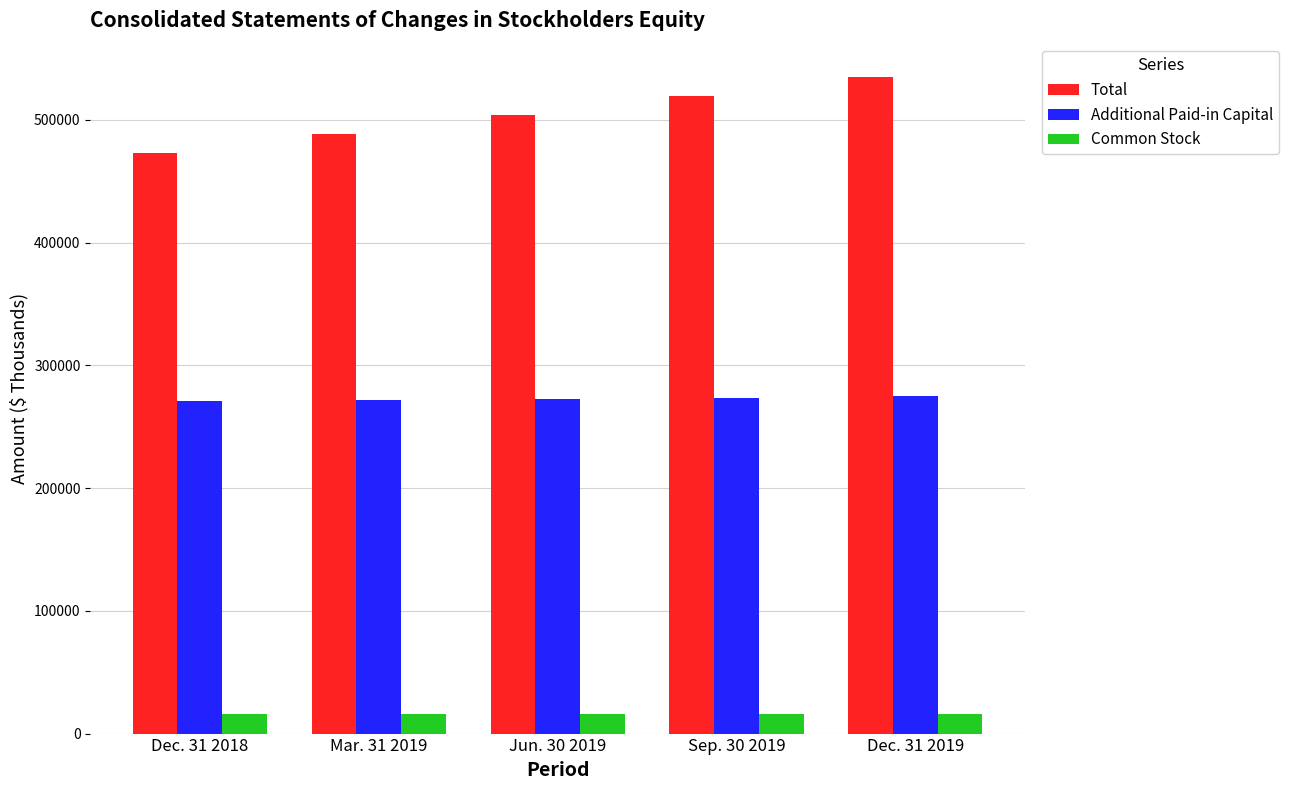

Rank the series by their average value, from lowest to highest.

Common Stock, Additional Paid-in Capital, Total